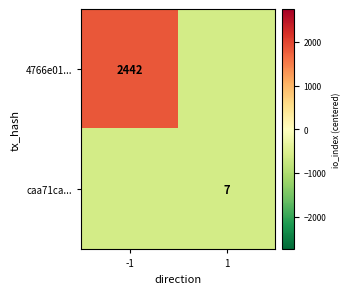

Is the value of caa71ca... at 1 greater than the value of 4766e01... at -1?

No